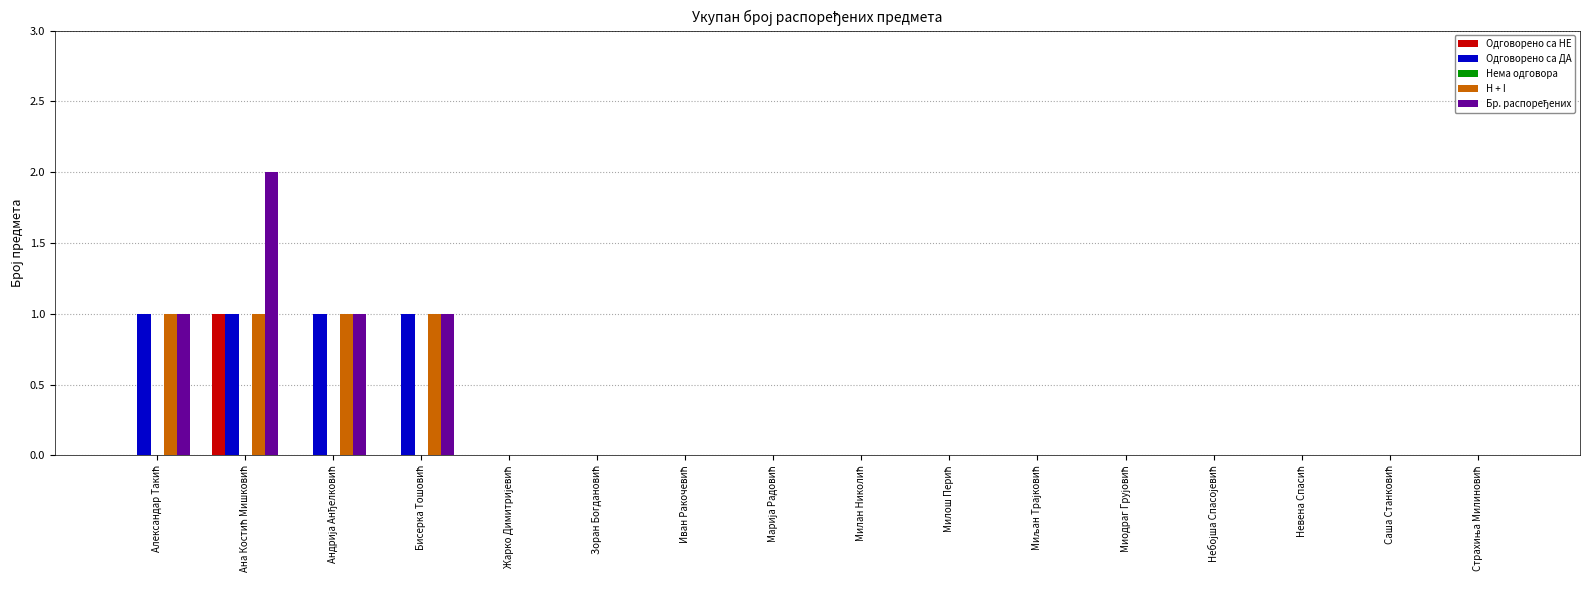

What is the difference between the maximum and second lowest values in the Одговорено са НЕ series?

1